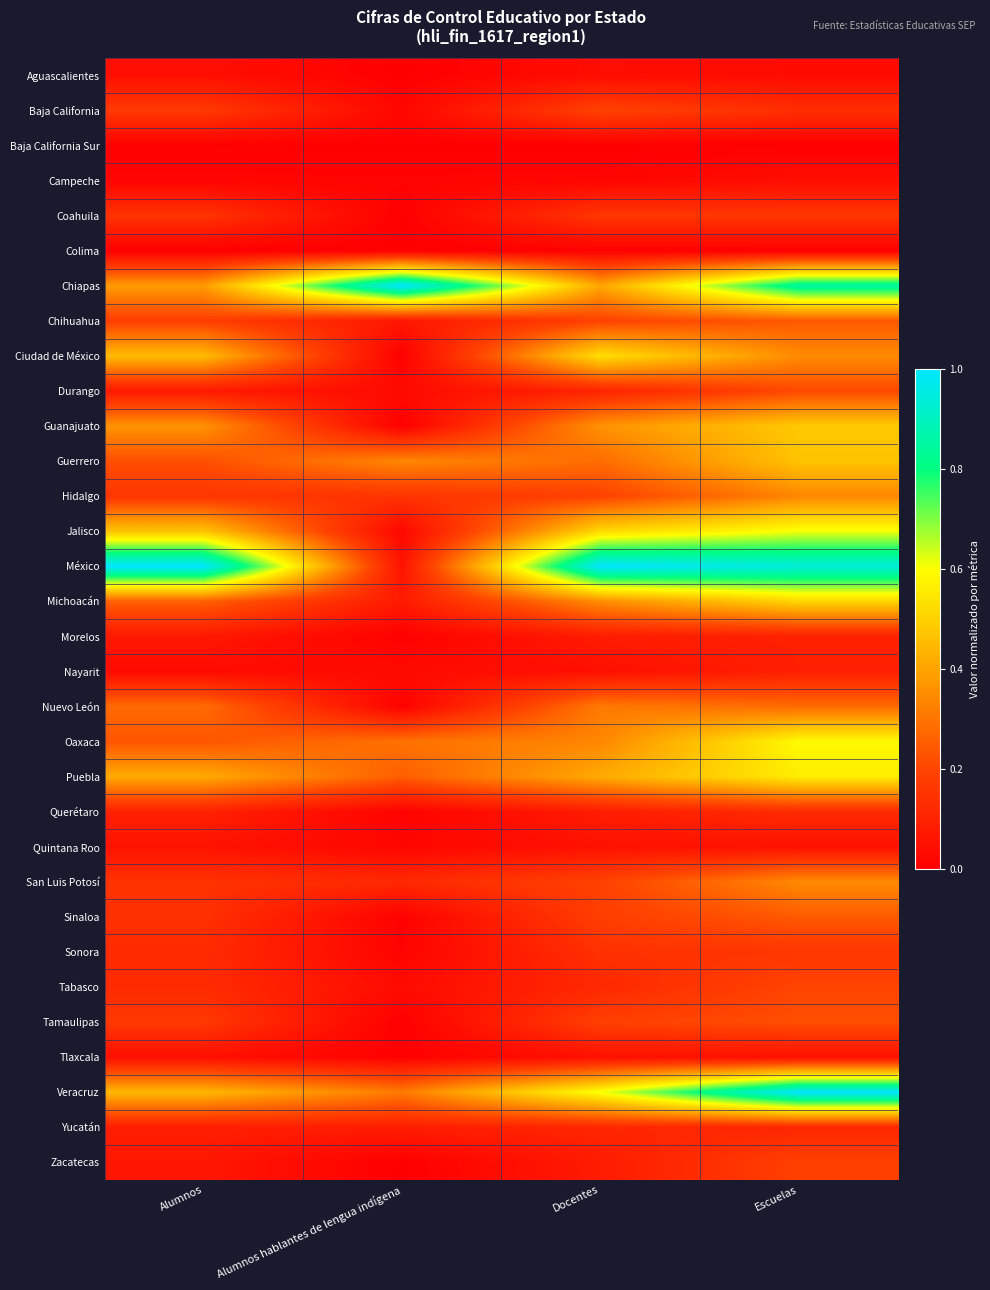

At which category does the chart reach its minimum across all series?

Alumnos hablantes de lengua indígena